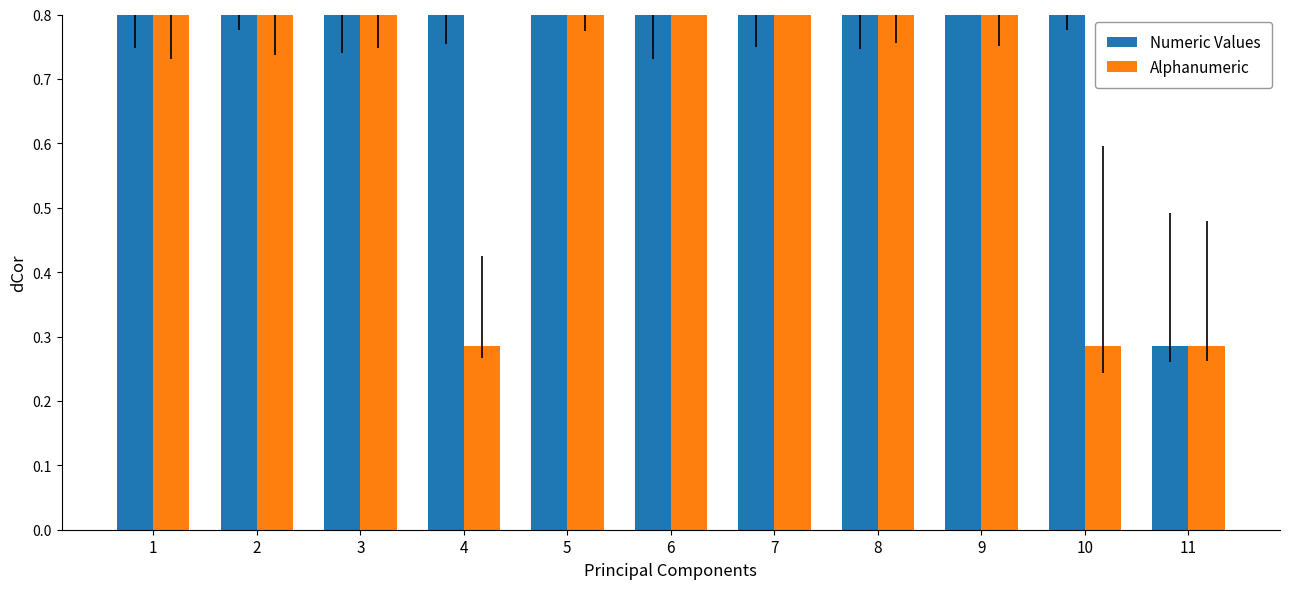

List the series in order of their peak value, lowest first.

Numeric Values, Alphanumeric